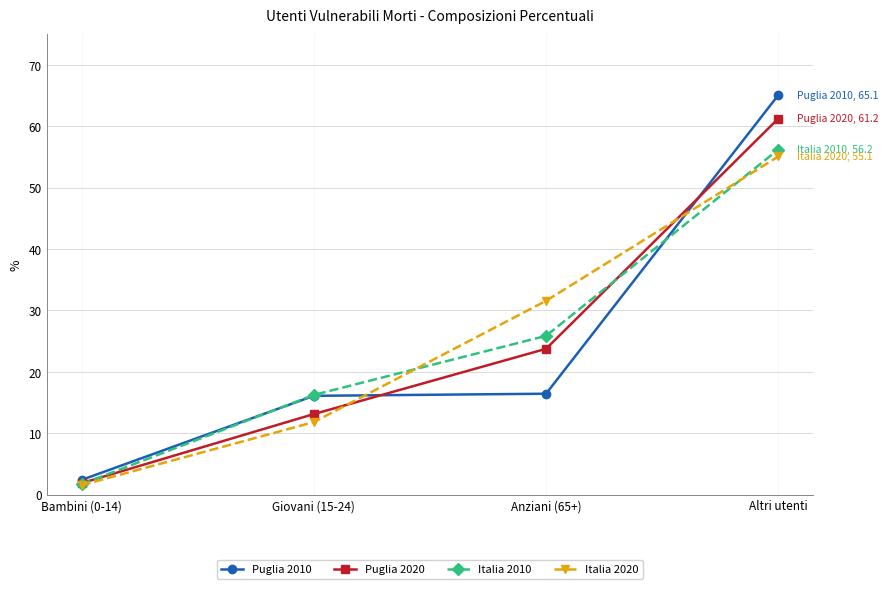

Rank the categories by Italia 2010 value from highest to lowest.

Altri utenti, Anziani (65+), Giovani (15-24), Bambini (0-14)